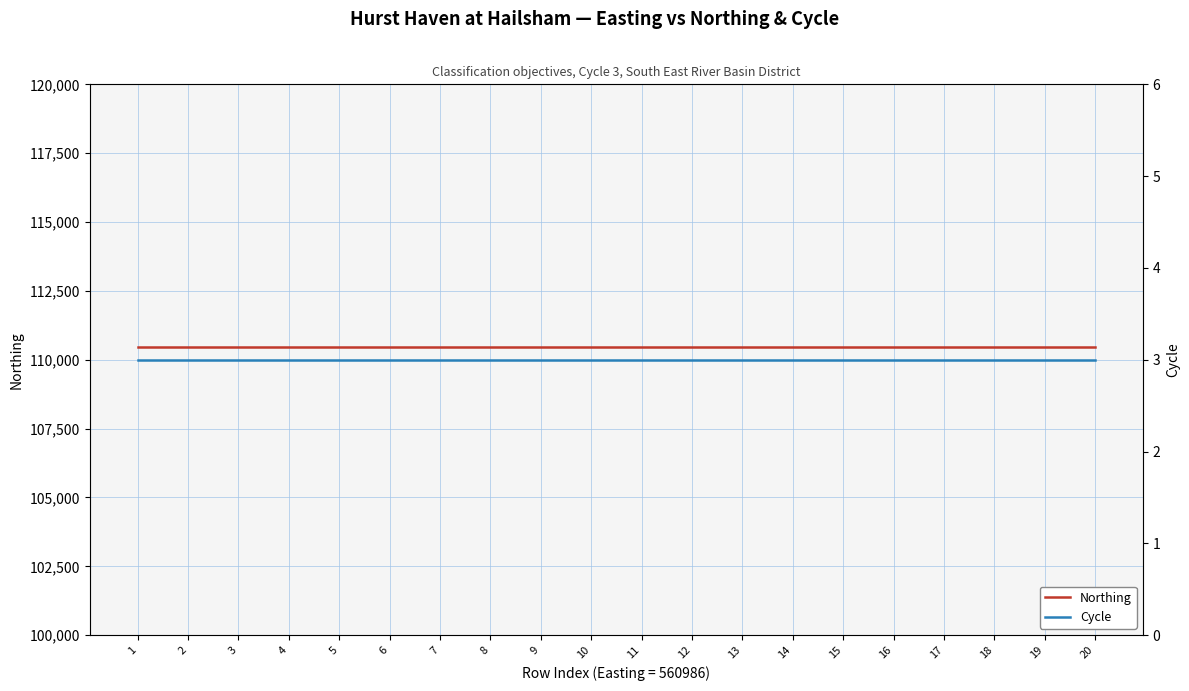

Which category has the highest value across all series?

1